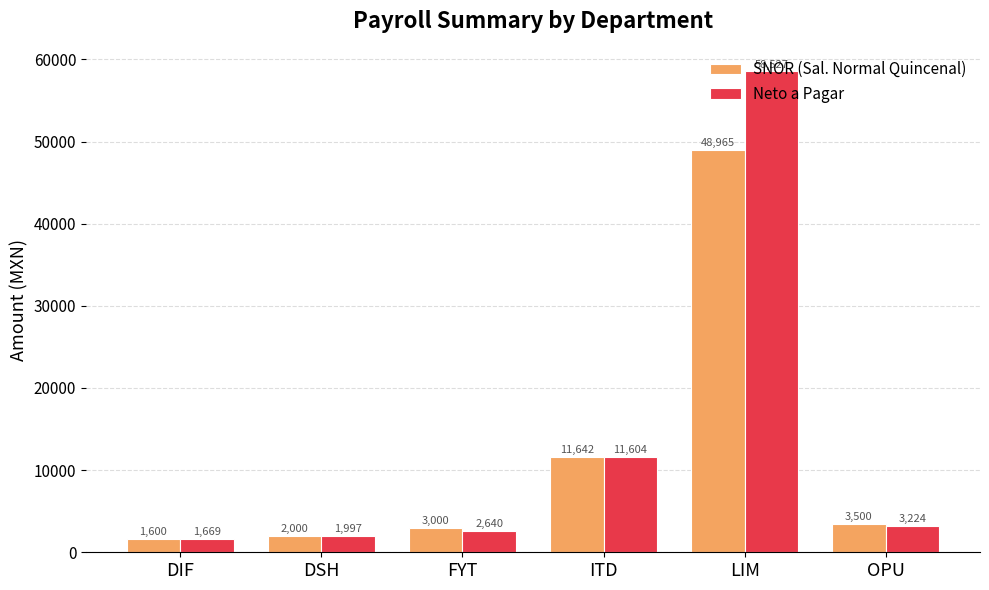

The value of Neto a Pagar at ITD is 11604. True or false?

True